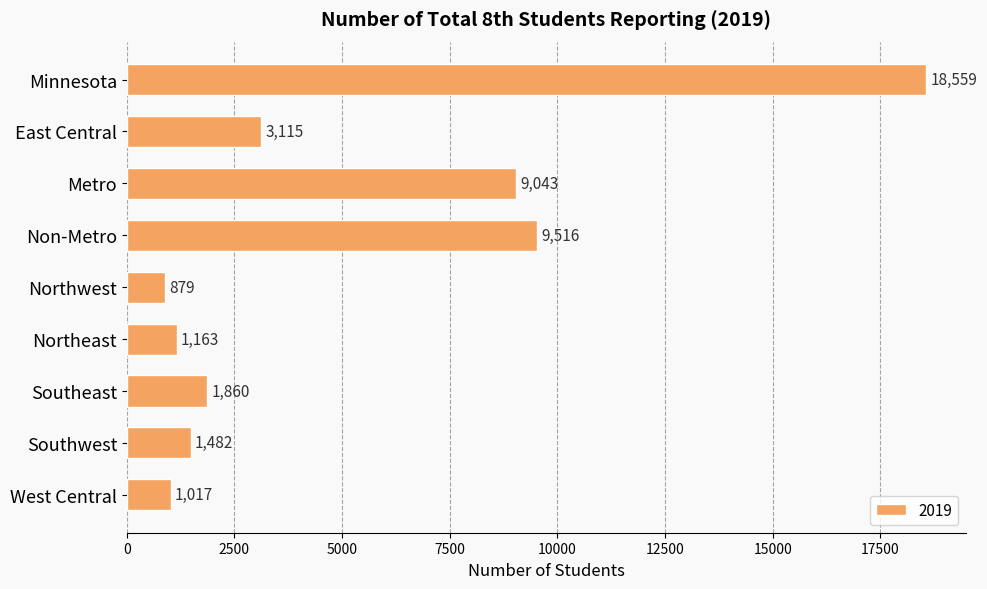

What is the approximate value at Northwest?

879